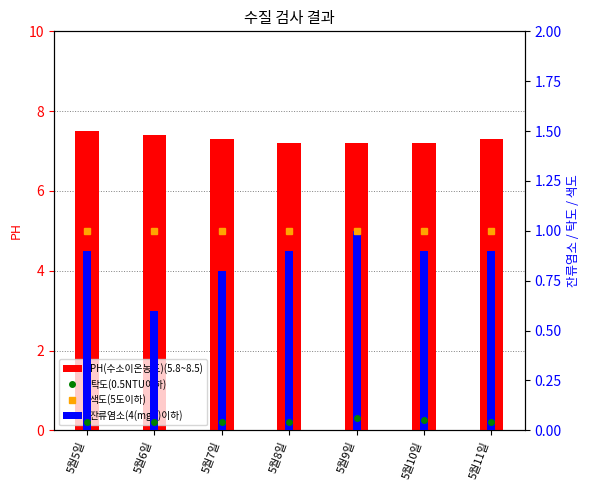

Which series has the largest range (max minus min)?

잔류염소(4(mg/l)이하)